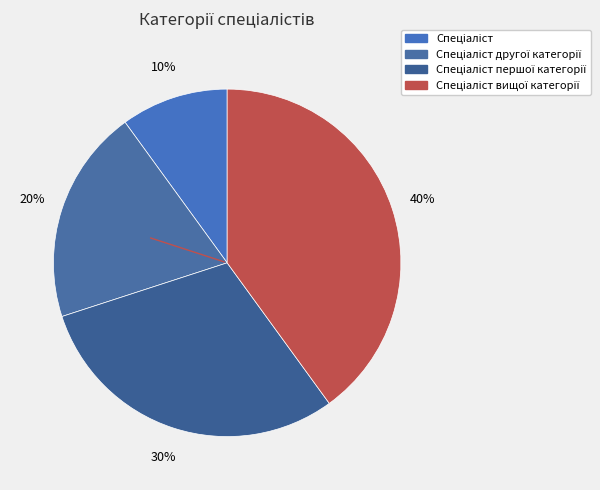

What is the largest slice in the pie chart?

Спеціаліст вищої категорії